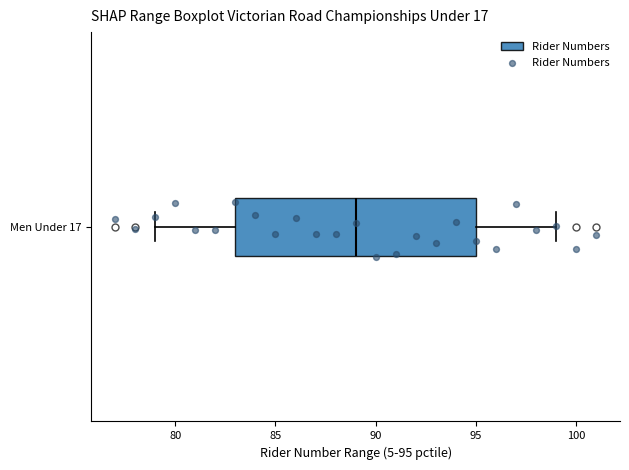

Read this box plot against the x-axis: the position of the median line, the range covered by the box, and the ends of both whiskers. The values are not printed on the chart, so give them approximately, as read against the axis.

median 89, box 83 to 95, whiskers 79 to 99